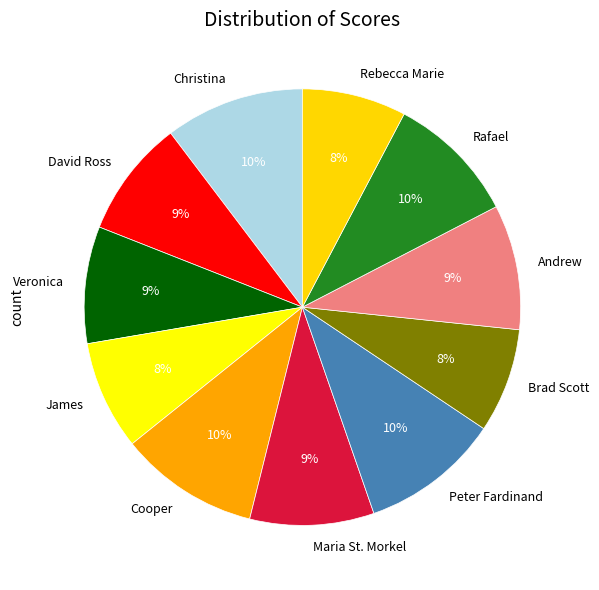

To the nearest percent, what is the average slice percentage?

9%